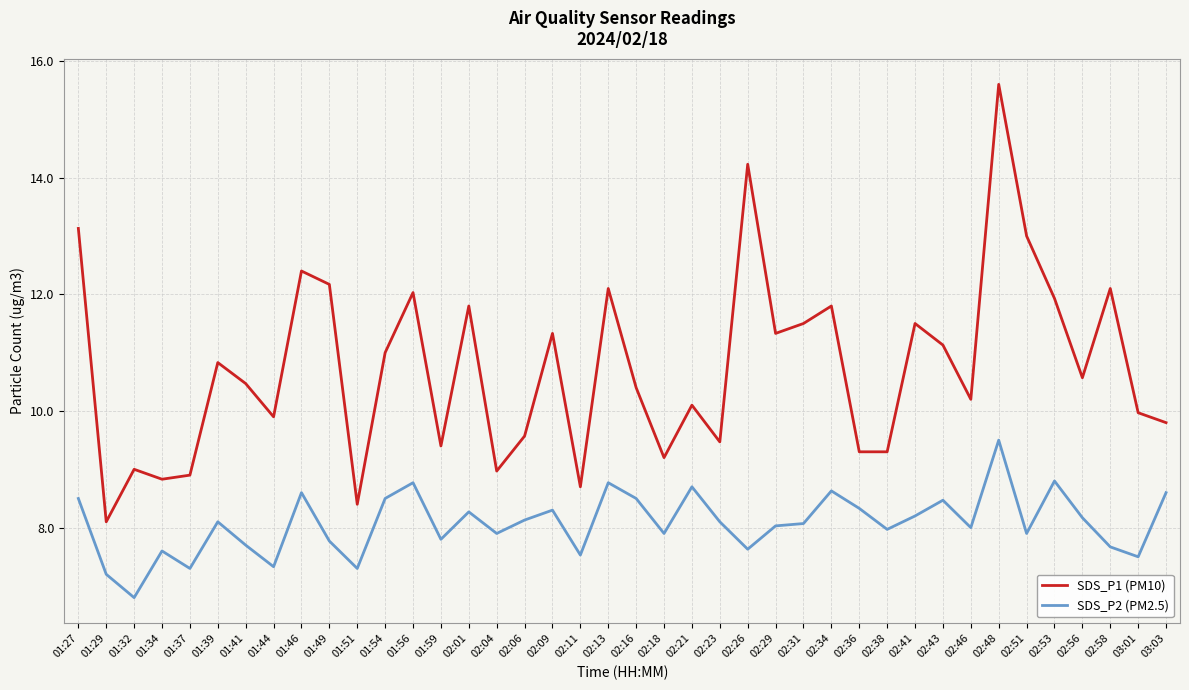

Reading left to right, list all the values displayed in this chart.

SDS_P1 (PM10): 01:27=13.1	01:29=8.1	01:32=9.0	01:34=8.8	01:37=8.9	01:39=10.8	01:41=10.5	01:44=9.9	01:46=12.4	01:49=12.2	01:51=8.4	01:54=11.0	01:56=12.0	01:59=9.4	02:01=11.8	02:04=9.0	02:06=9.6	02:09=11.3	02:11=8.7	02:13=12.1	02:16=10.4	02:18=9.2	02:21=10.1	02:23=9.5	02:26=14.2	02:29=11.3	02:31=11.5	02:34=11.8	02:36=9.3	02:38=9.3	02:41=11.5	02:43=11.1	02:46=10.2	02:48=15.6	02:51=13.0	02:53=11.9	02:56=10.6	02:58=12.1	03:01=10.0	03:03=9.8
SDS_P2 (PM2.5): 01:27=8.5	01:29=7.2	01:32=6.8	01:34=7.6	01:37=7.3	01:39=8.1	01:41=7.7	01:44=7.3	01:46=8.6	01:49=7.8	01:51=7.3	01:54=8.5	01:56=8.8	01:59=7.8	02:01=8.3	02:04=7.9	02:06=8.1	02:09=8.3	02:11=7.5	02:13=8.8	02:16=8.5	02:18=7.9	02:21=8.7	02:23=8.1	02:26=7.6	02:29=8.0	02:31=8.1	02:34=8.6	02:36=8.3	02:38=8.0	02:41=8.2	02:43=8.5	02:46=8.0	02:48=9.5	02:51=7.9	02:53=8.8	02:56=8.2	02:58=7.7	03:01=7.5	03:03=8.6